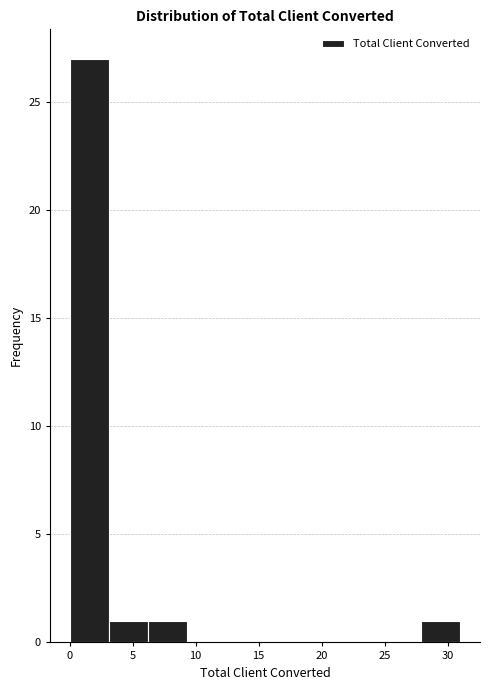

How tall is the bar that spans 6.2 to 9.3 on the x-axis? Neither the bar edges nor the heights are printed on the chart, so give them approximately, as read against the axes.

1